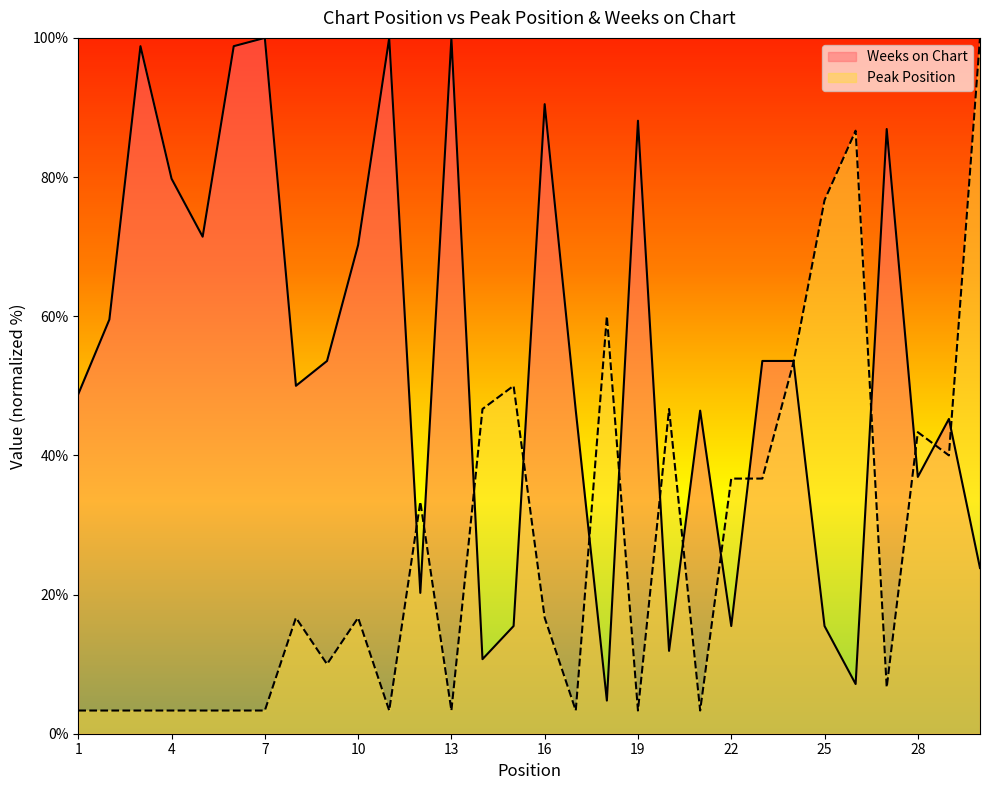

Is it true that Peak Position equals 33.3 at 12?

True